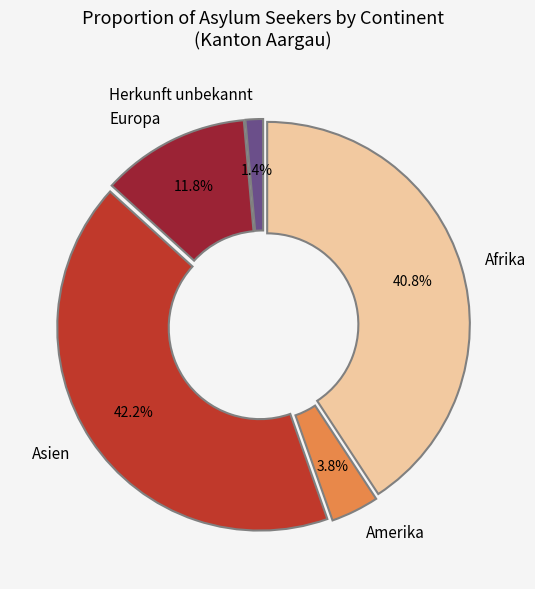

True or false: Europa accounts for 21% of the total.

False